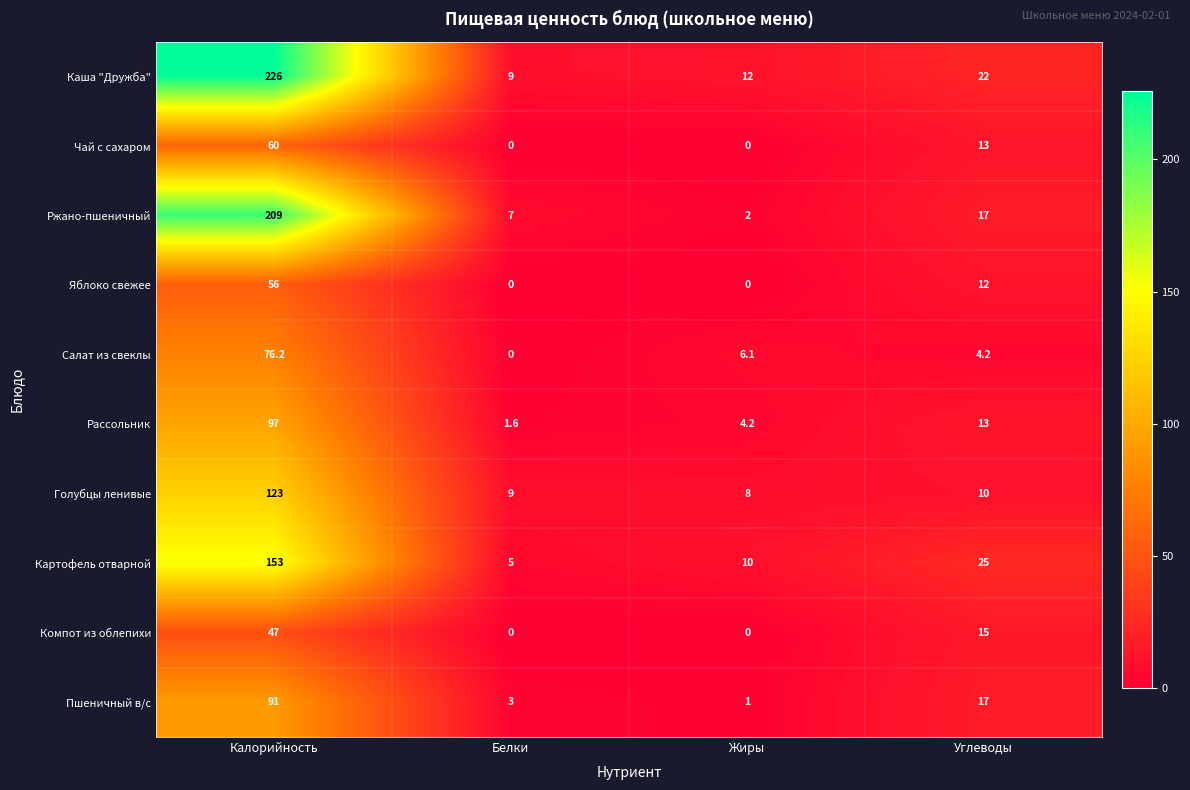

How many data points does each series have?

4